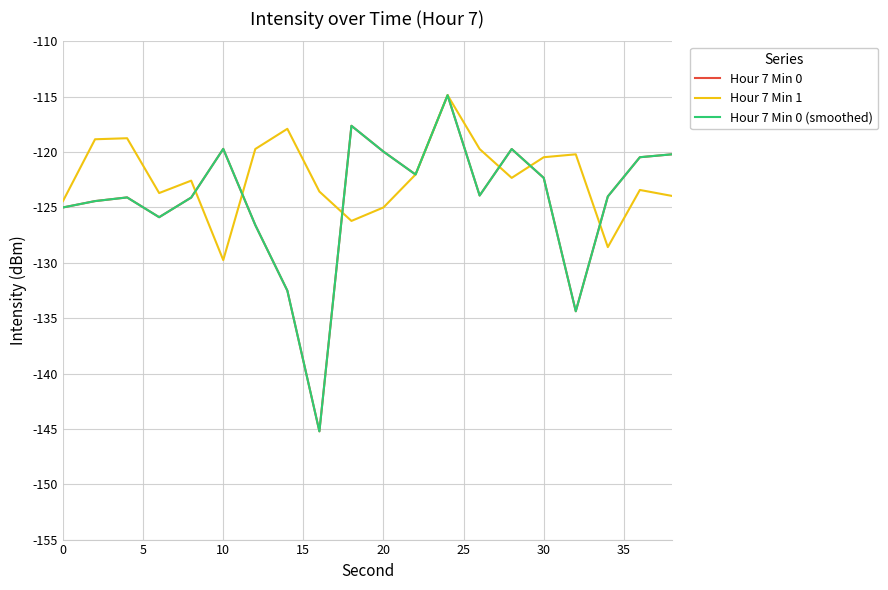

Is this an area chart (filled region under the line)?

No